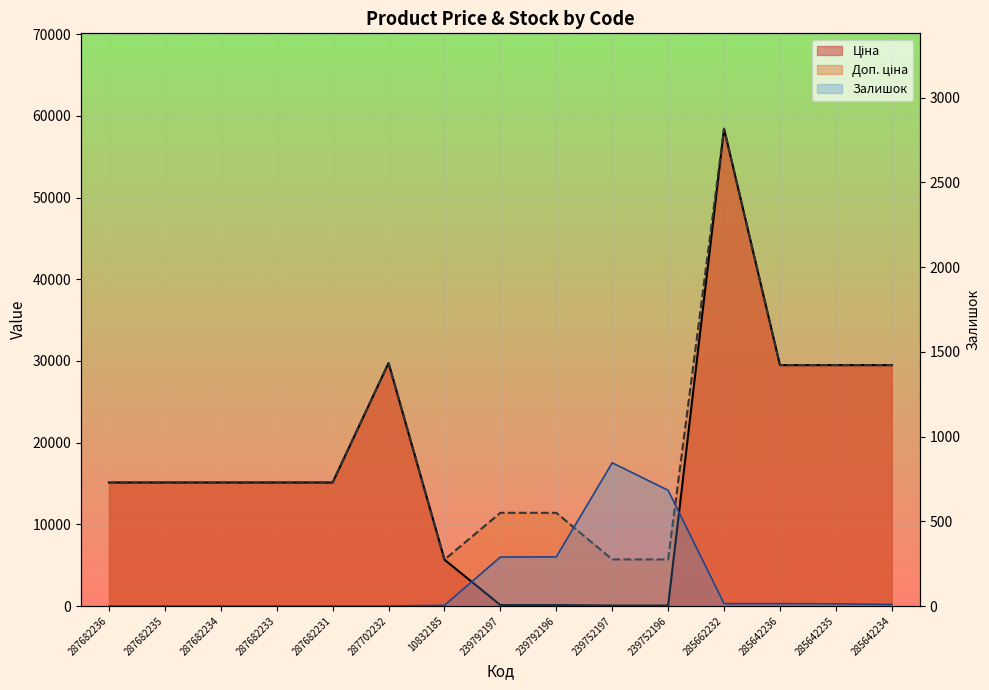

Which series has the widest spread of values?

Ціна